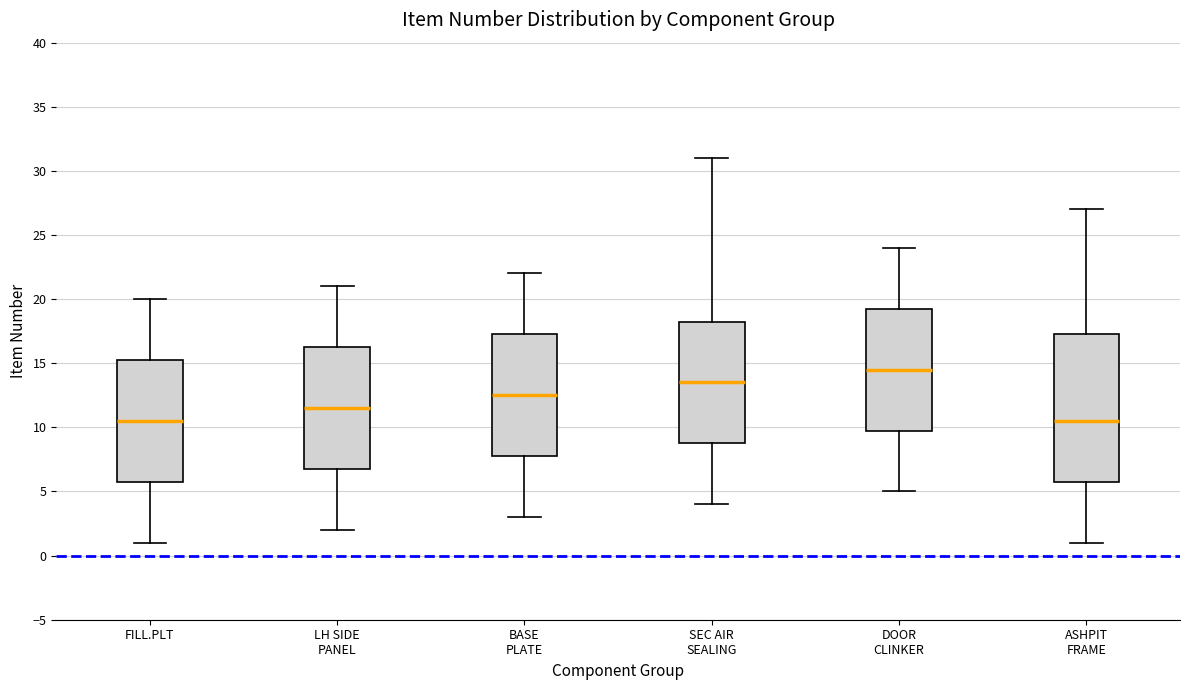

Which box is the tallest, from its lower edge to its upper edge?

ASHPIT FRAME